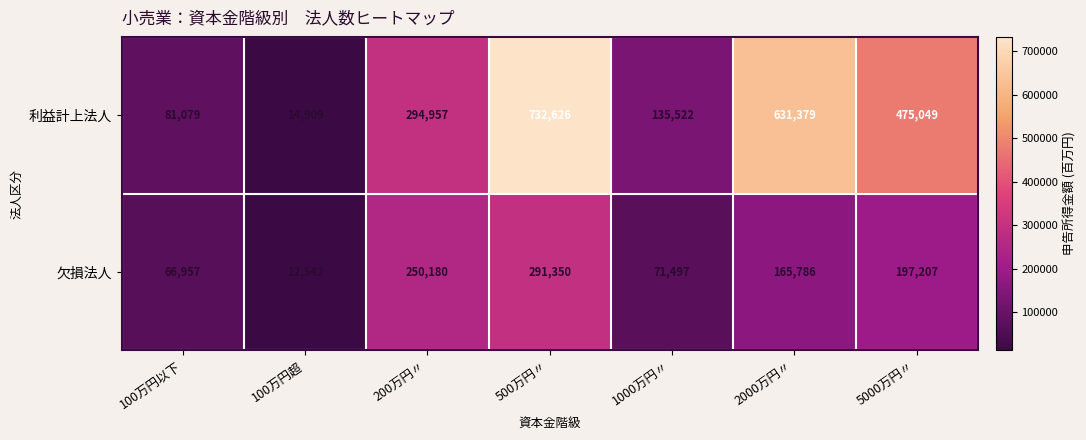

What is the difference between the maximum and second lowest values in the 利益計上法人 series?

651547